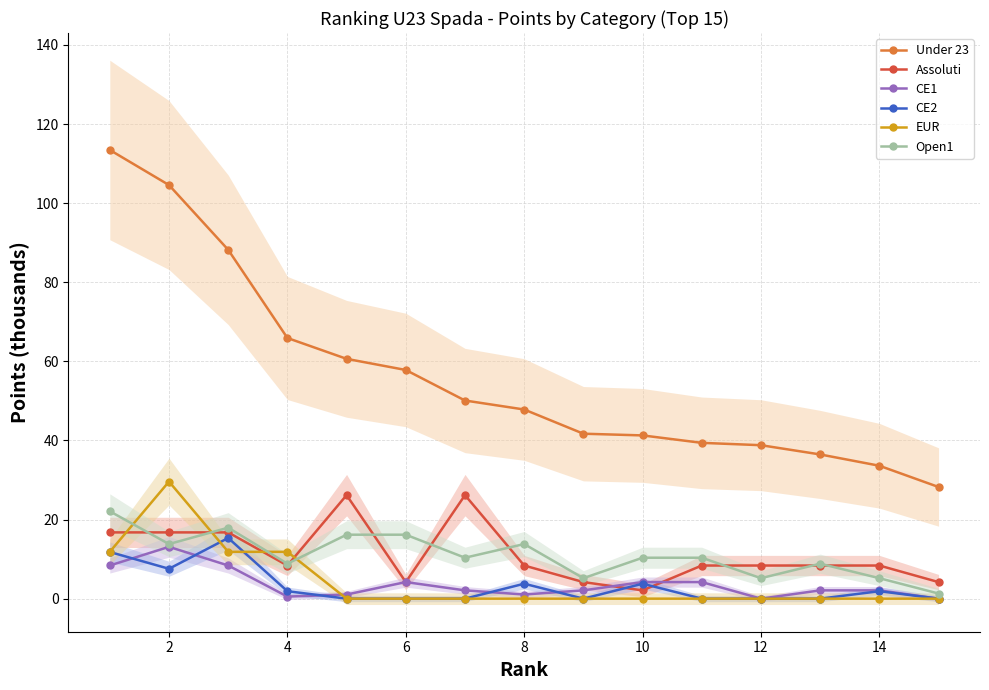

True or false: CE1 and Open1 cross at least once.

False